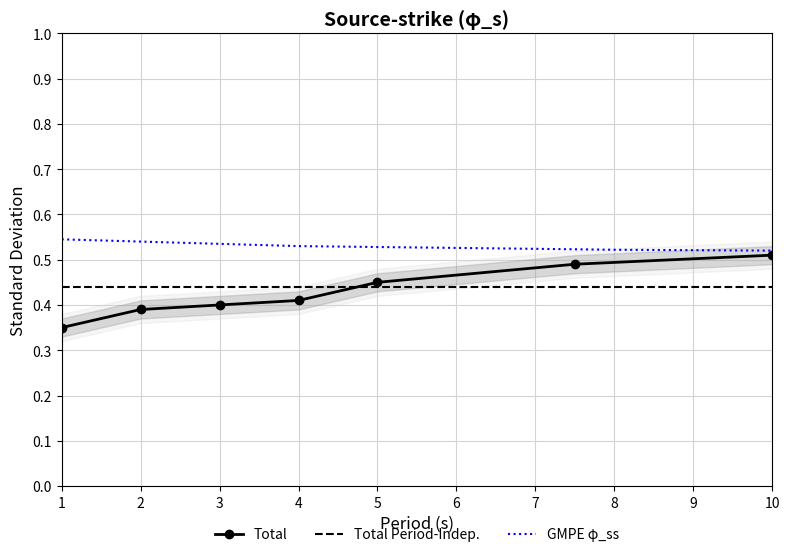

Which label corresponds to the smallest value in the chart?

1